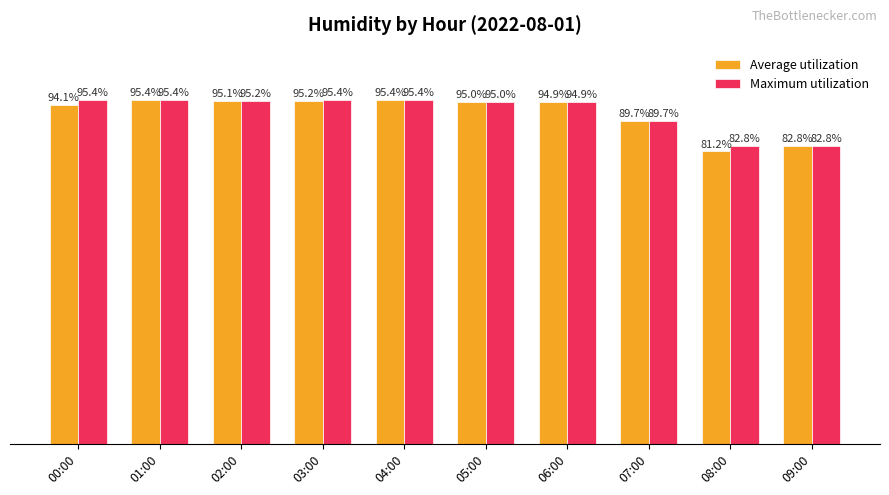

List the series in order of their overall mean, highest first.

Maximum utilization, Average utilization